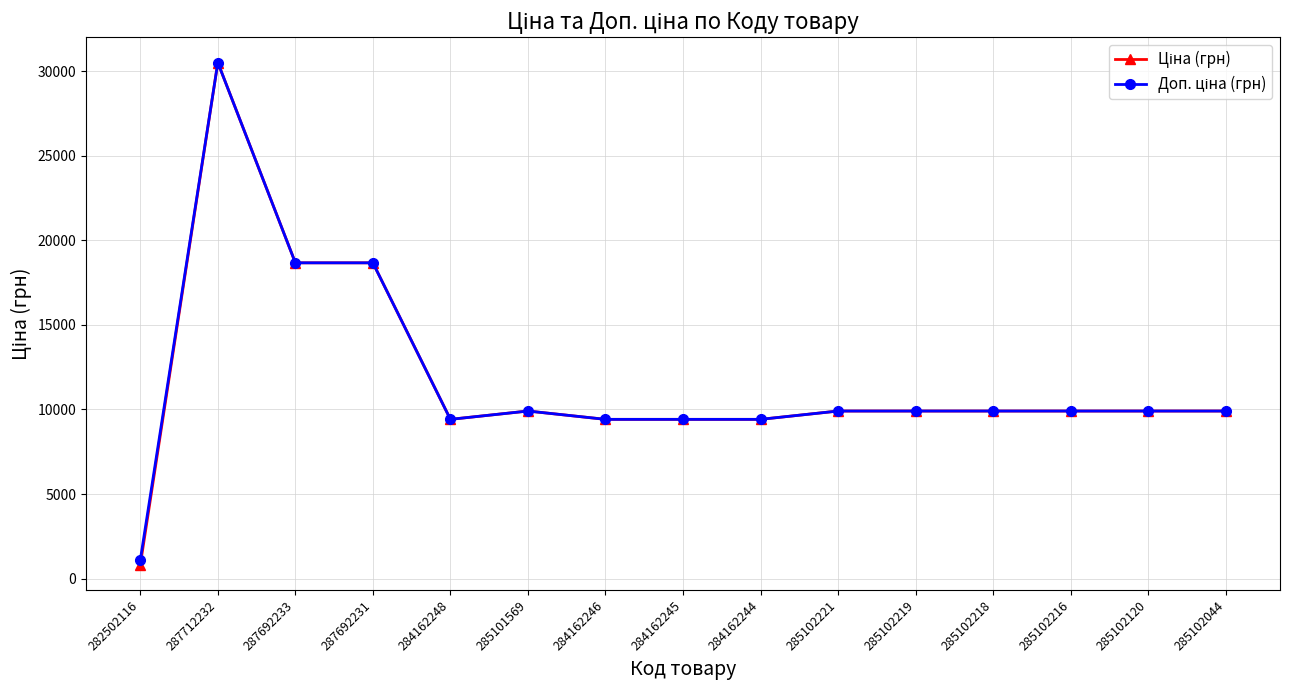

At which category does the chart reach its minimum across all series?

282502116